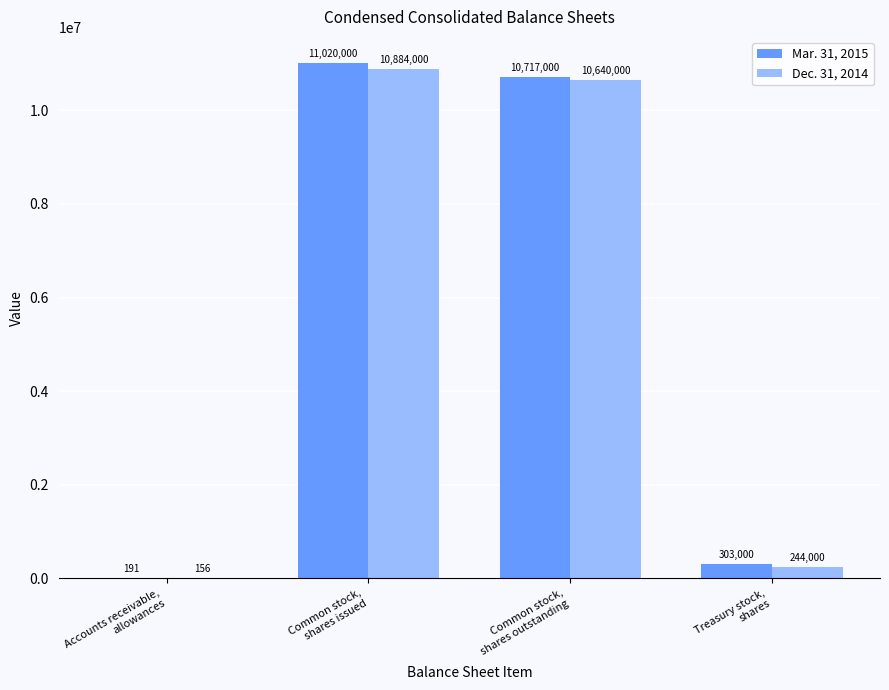

How many series are shown in this chart?

2